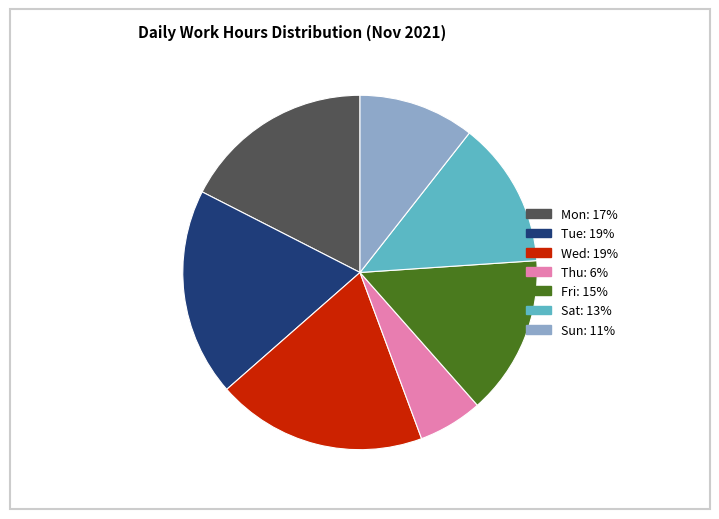

Is there any slice that represents more than half of the pie?

No